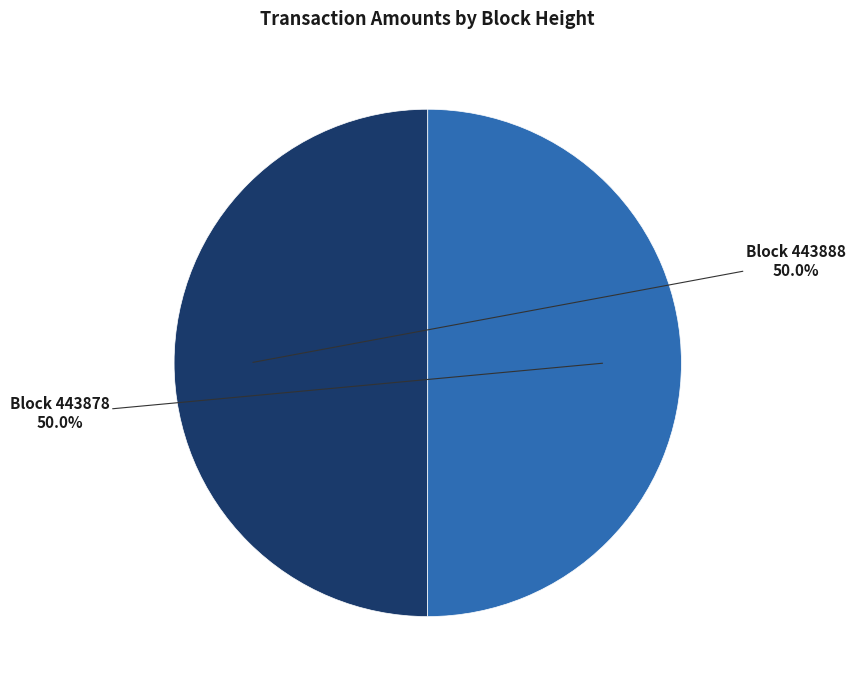

How many segments does this pie chart have?

2